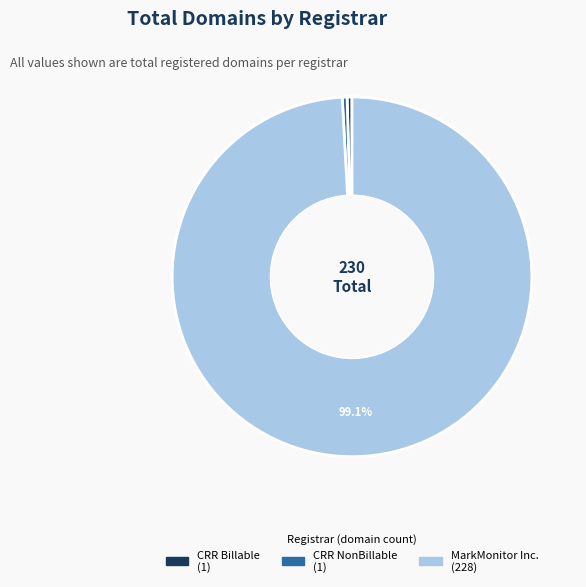

Does MarkMonitor Inc. (228) account for over 50% of the chart?

Yes